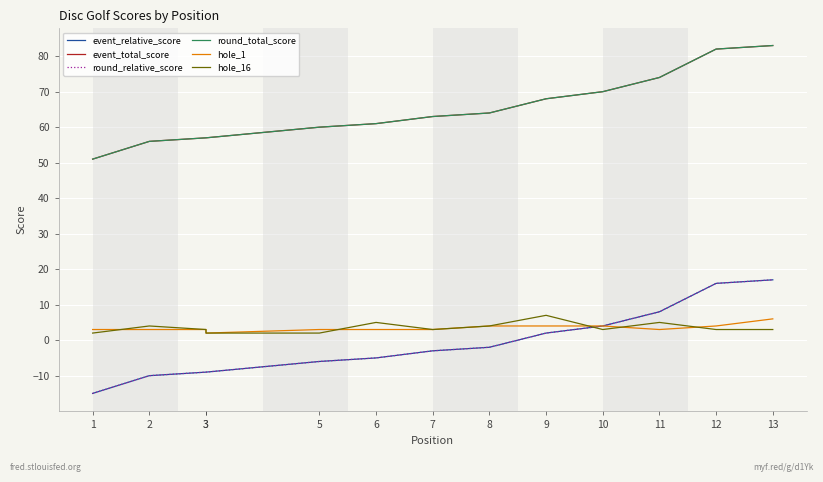

Rank the categories by event_total_score value from highest to lowest.

13, 12, 11, 10, 9, 8, 7, 6, 5, 3, 3, 2, 1